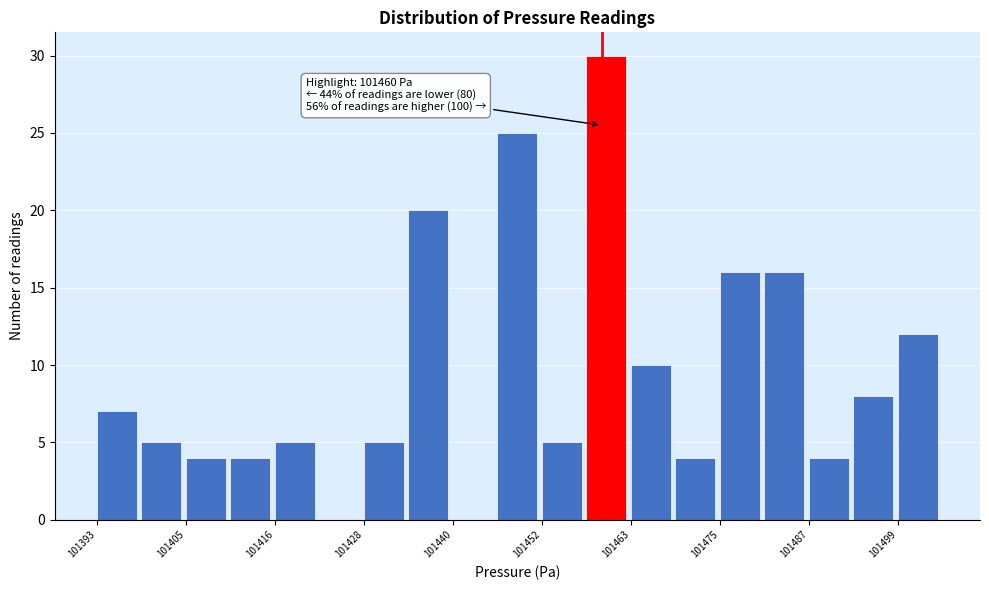

Read against the x-axis, roughly where is the centre of the tallest bar?

101460